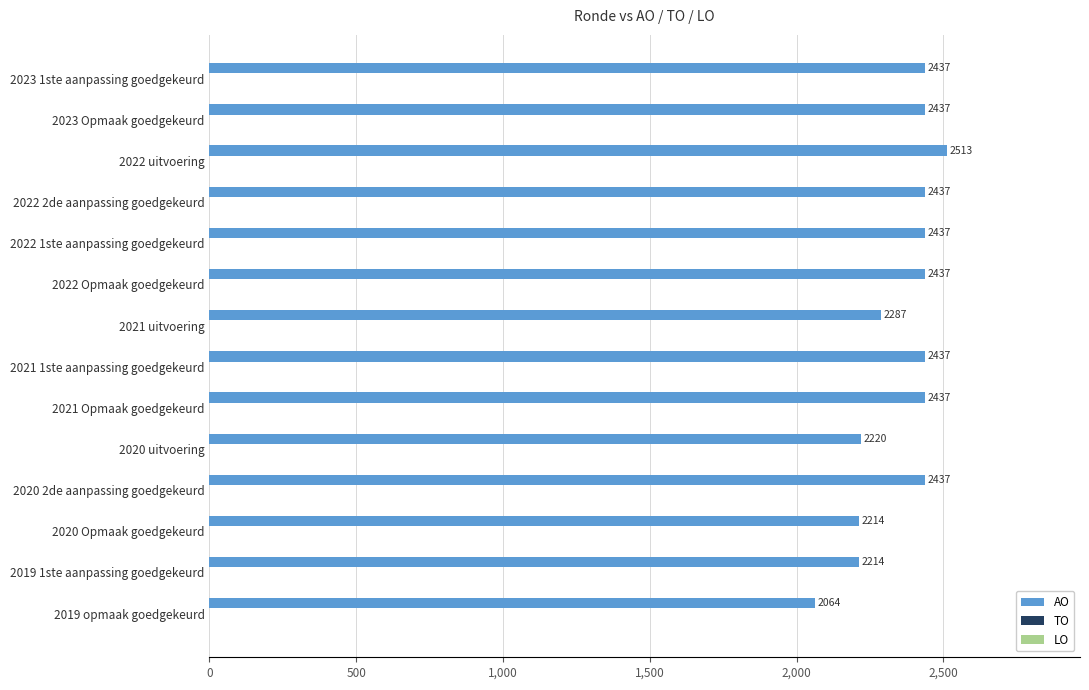

The value at 2019 opmaak goedgekeurd is 2064. True or false?

True